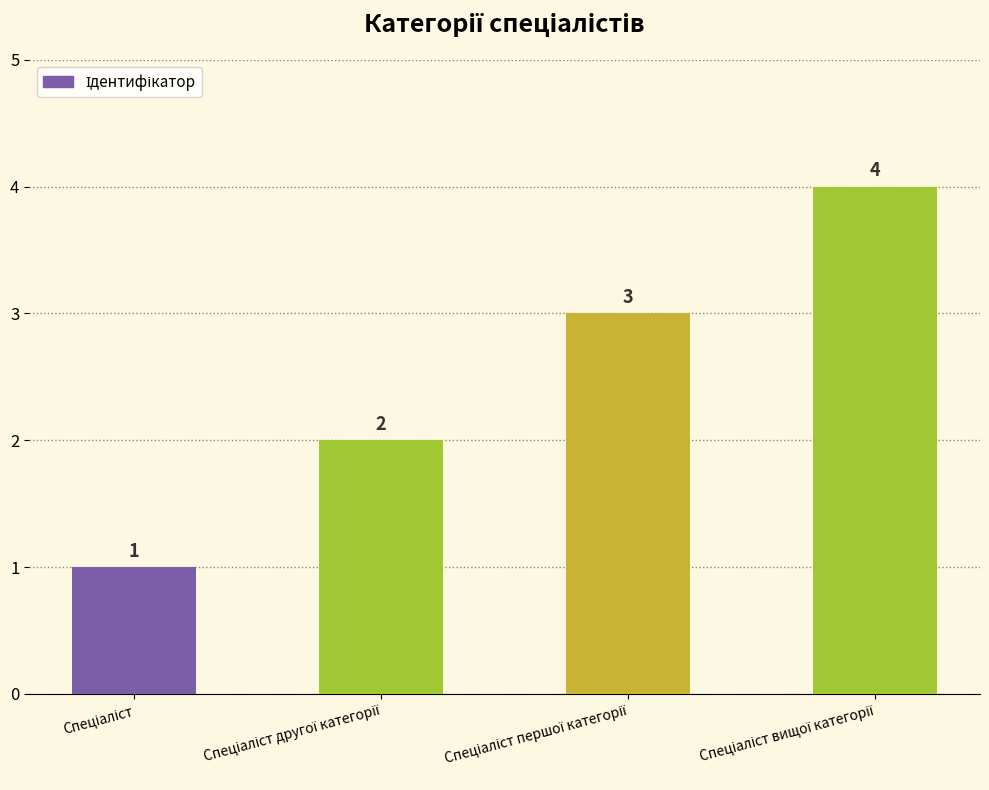

What is the value of the 4th bar from the left?

4